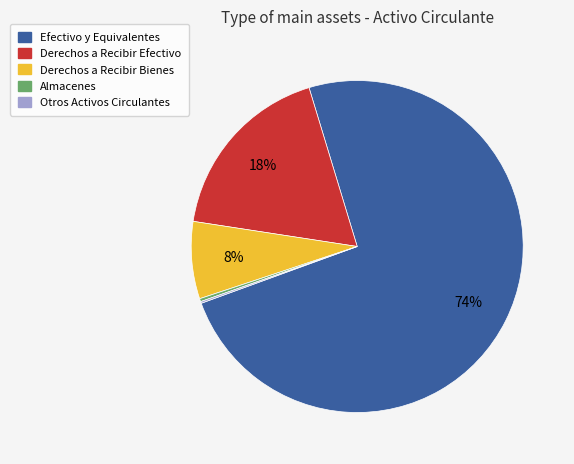

Which slice represents more than half of the pie?

Efectivo y Equivalentes